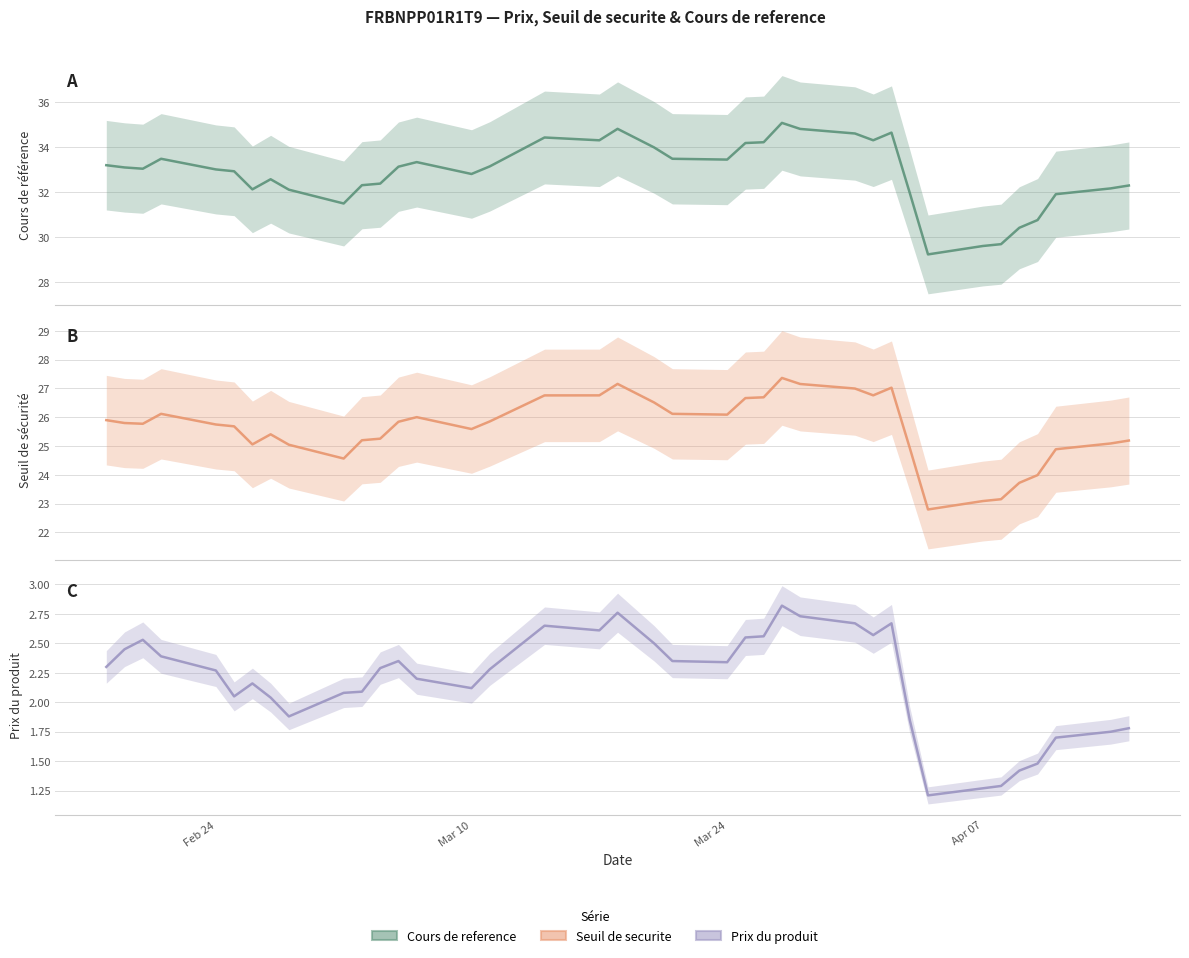

What is the minimum value shown in the chart?

1.2